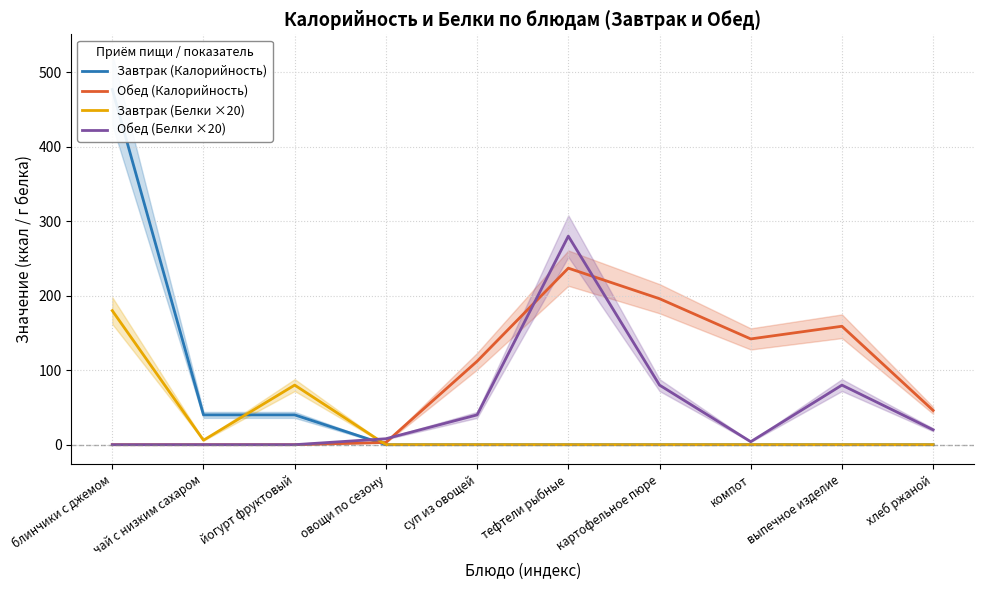

Reading left to right, list all the values displayed in this chart.

Завтрак (Калорийность): блинчики с джемом=477	чай с низким сахаром=40	йогурт фруктовый=40	овощи по сезону=0	суп из овощей=0	тефтели рыбные=0	картофельное пюре=0	компот=0	выпечное изделие=0	хлеб ржаной=0
Обед (Калорийность): блинчики с джемом=0	чай с низким сахаром=0	йогурт фруктовый=0	овощи по сезону=3	суп из овощей=112	тефтели рыбные=237	картофельное пюре=196	компот=142	выпечное изделие=159	хлеб ржаной=46
Завтрак (Белки ×20): блинчики с джемом=180	чай с низким сахаром=6	йогурт фруктовый=80	овощи по сезону=0	суп из овощей=0	тефтели рыбные=0	картофельное пюре=0	компот=0	выпечное изделие=0	хлеб ржаной=0
Обед (Белки ×20): блинчики с джемом=0	чай с низким сахаром=0	йогурт фруктовый=0	овощи по сезону=8	суп из овощей=40	тефтели рыбные=280	картофельное пюре=80	компот=4	выпечное изделие=80	хлеб ржаной=20